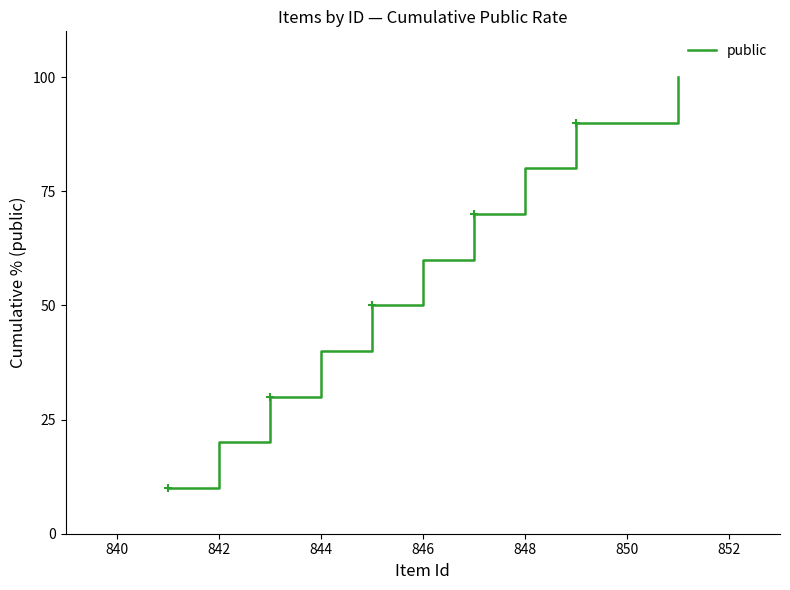

What is the smallest value displayed?

10